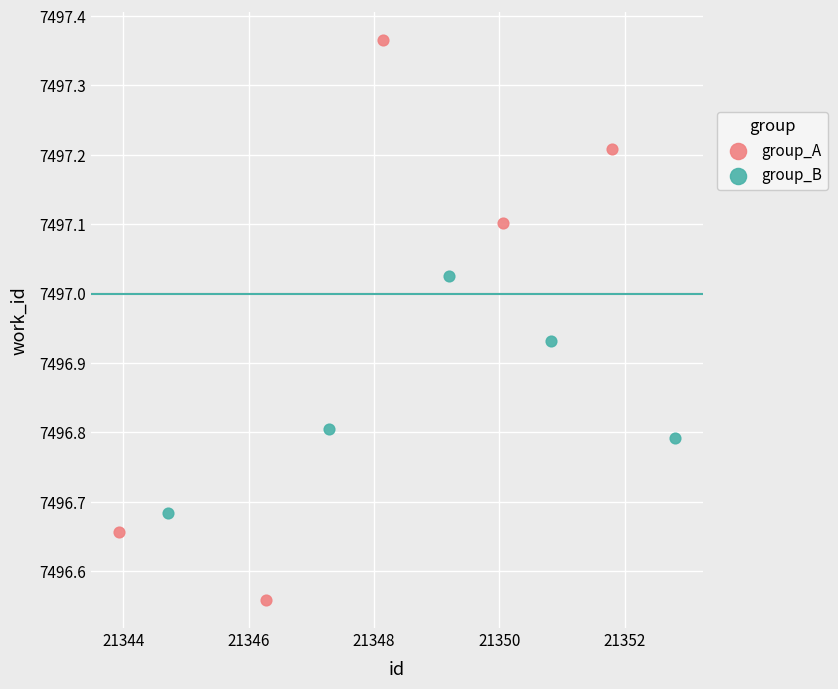

Which series has the largest Y range (max minus min)?

group_A